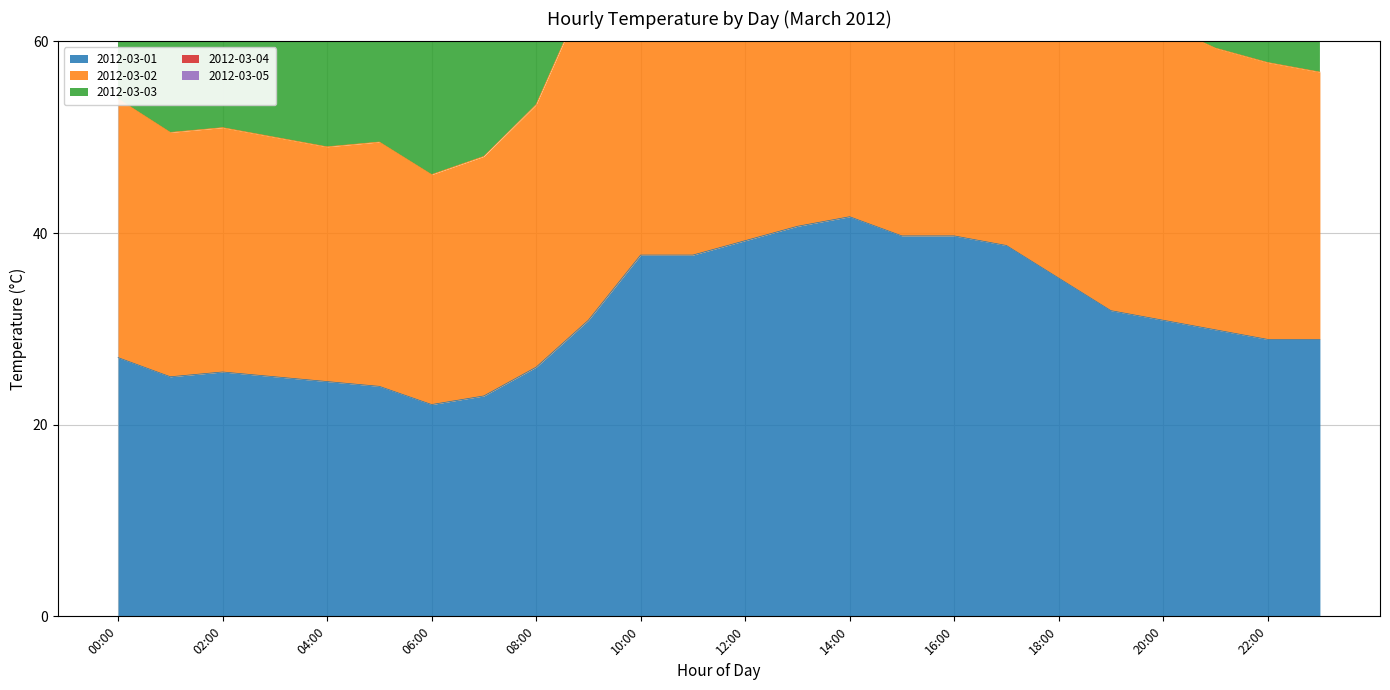

What is the difference between the maximum and minimum values in the 2012-03-03 series?

93.8